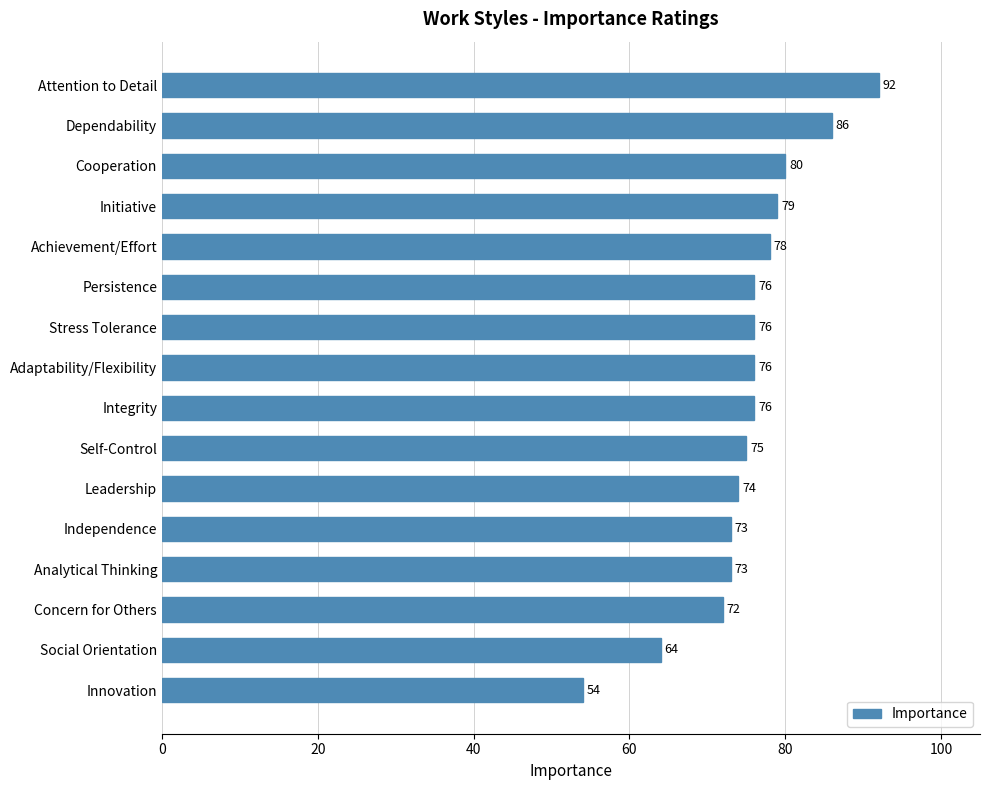

Reading top to bottom, list all the values displayed in this chart.

92	86	80	79	78	76	76	76	76	75	74	73	73	72	64	54